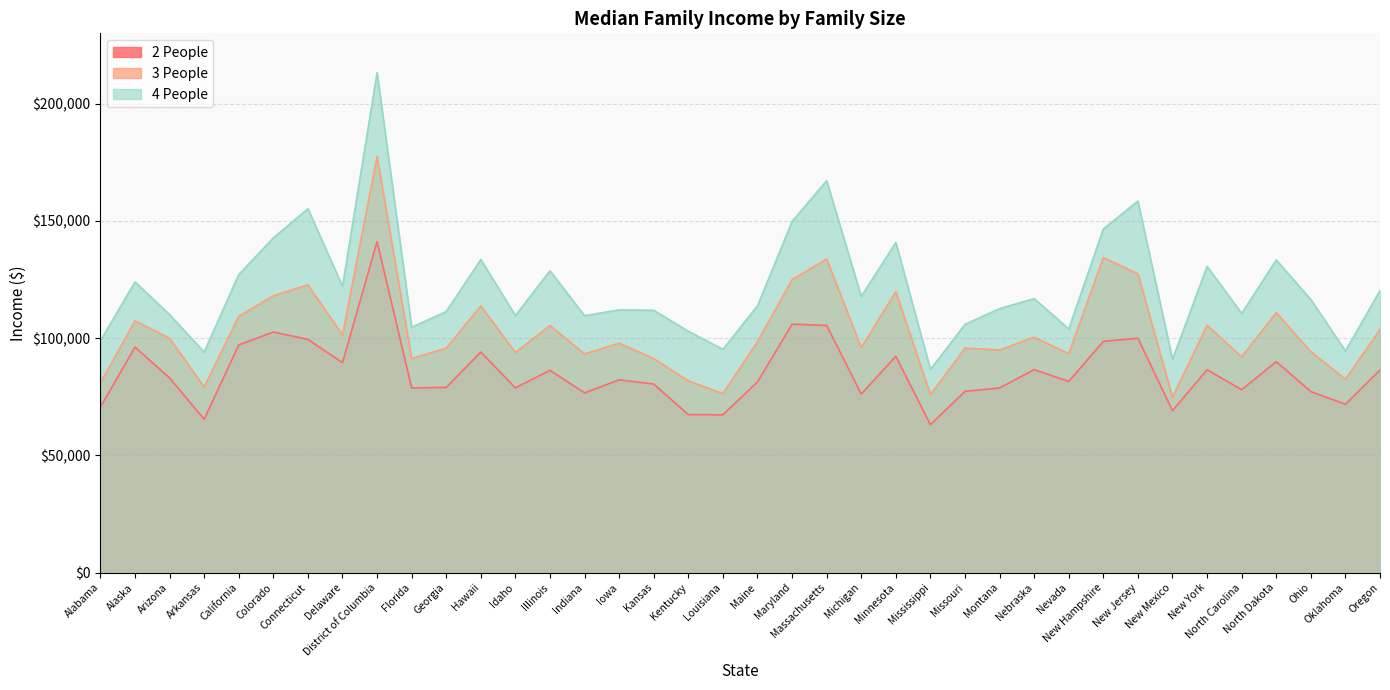

What are all the series names shown in the legend?

2 People, 3 People, 4 People